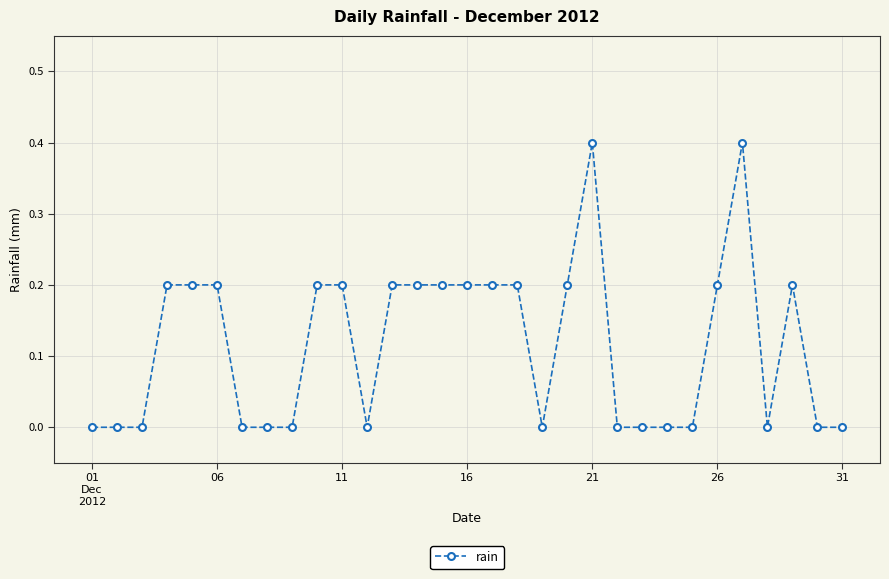

What is the greatest value displayed?

0.4